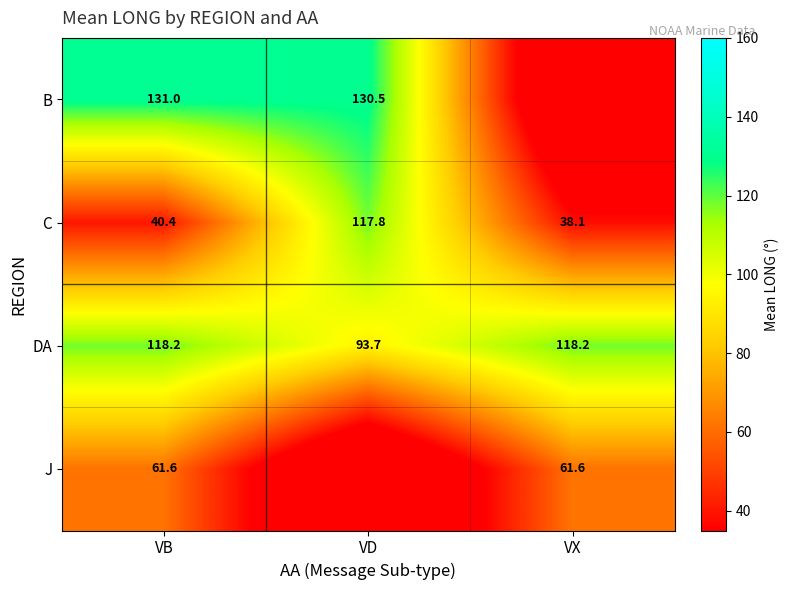

Read the DA value at VX.

118.2